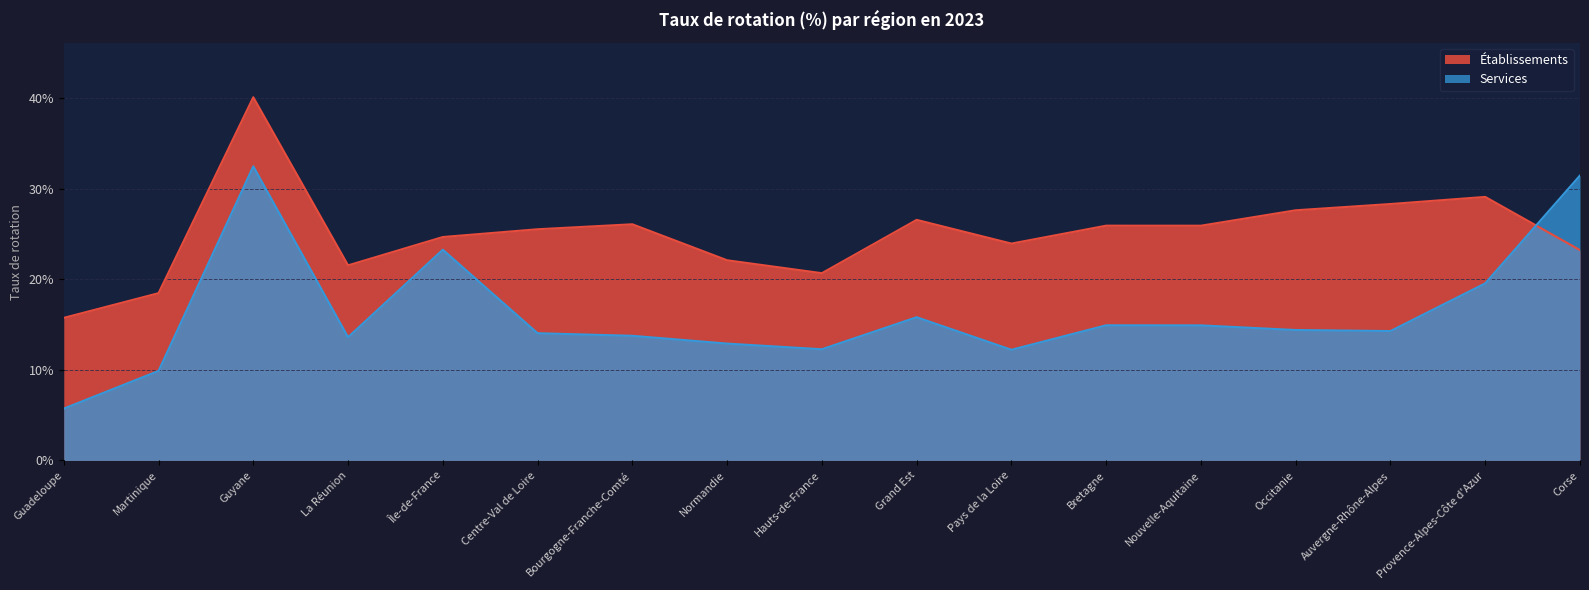

At which label is Établissements closest to 0?

Guadeloupe